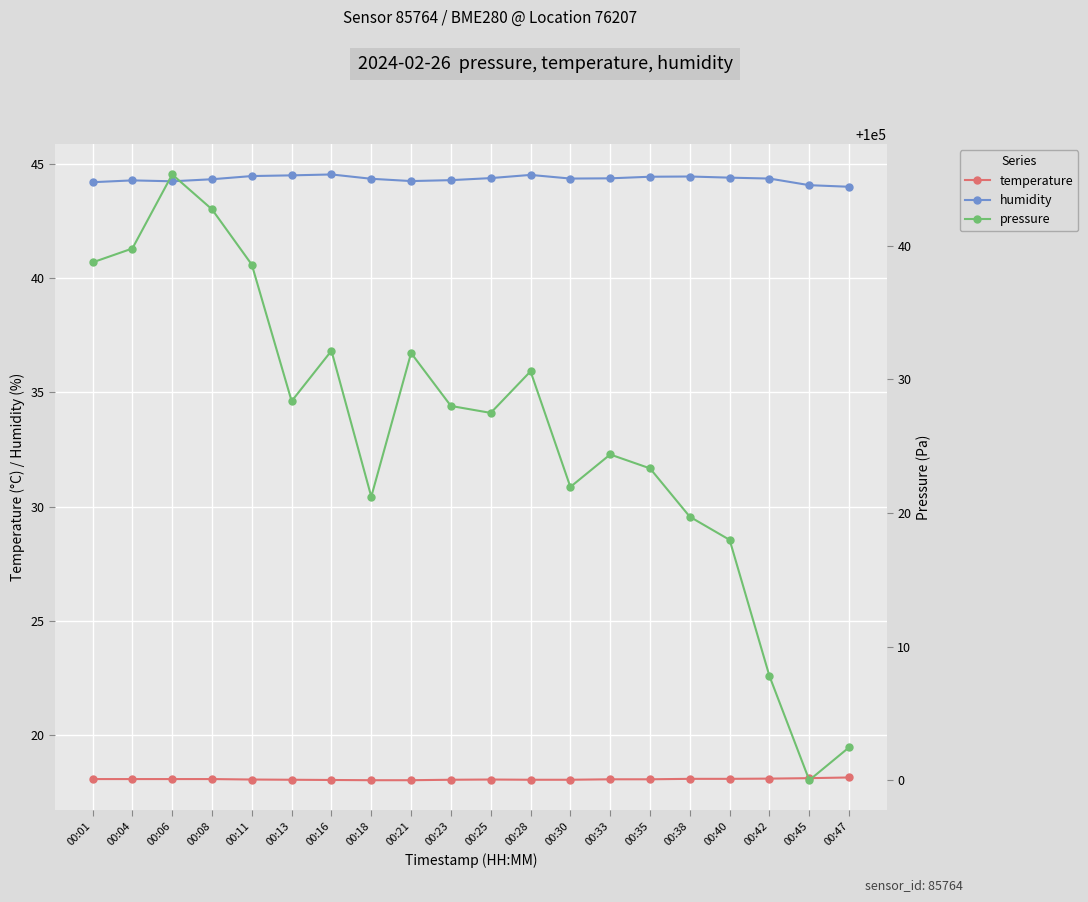

Rank the series at 00:23 from highest to lowest value.

pressure, humidity, temperature